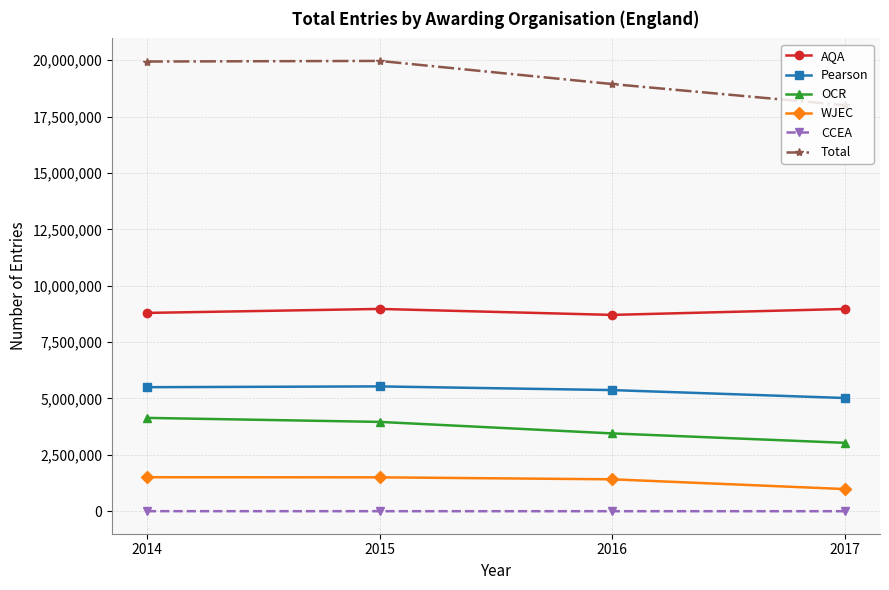

What is the difference between the highest and lowest values at 2015?

19969470